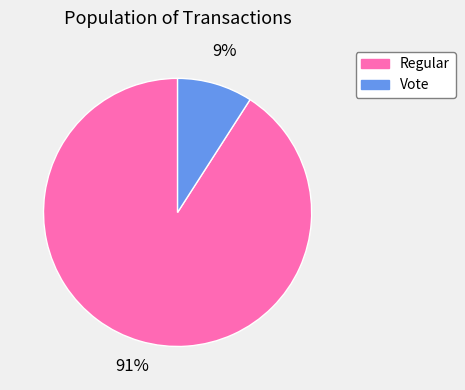

To the nearest percent, what portion does Regular represent?

91%